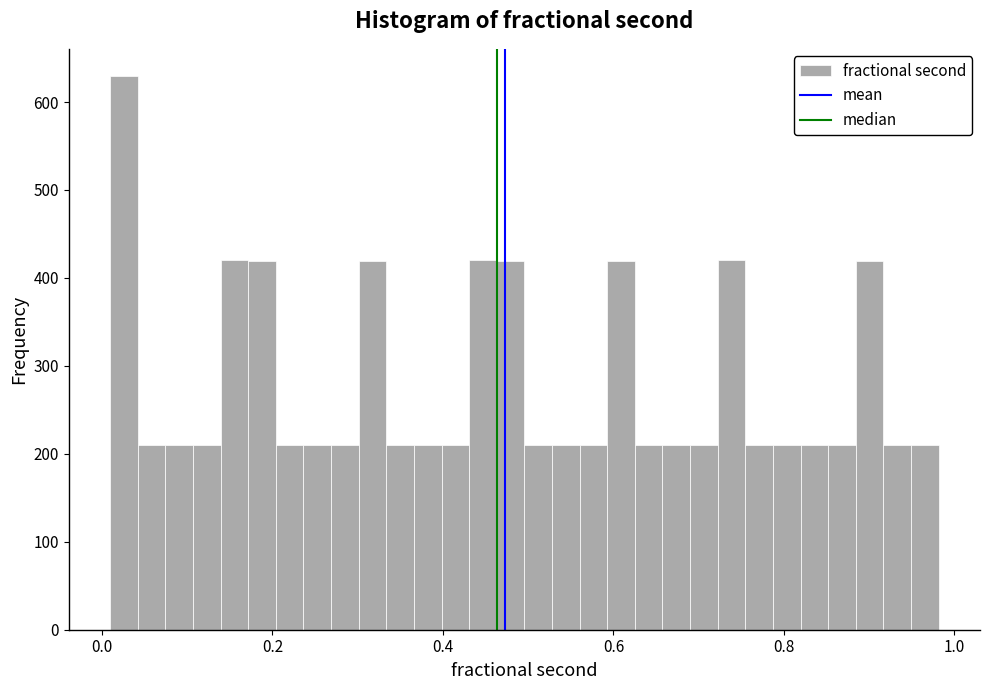

Around what value on the x-axis is the tallest bar? Give the approximate position of its centre, as read against the axis.

0.02